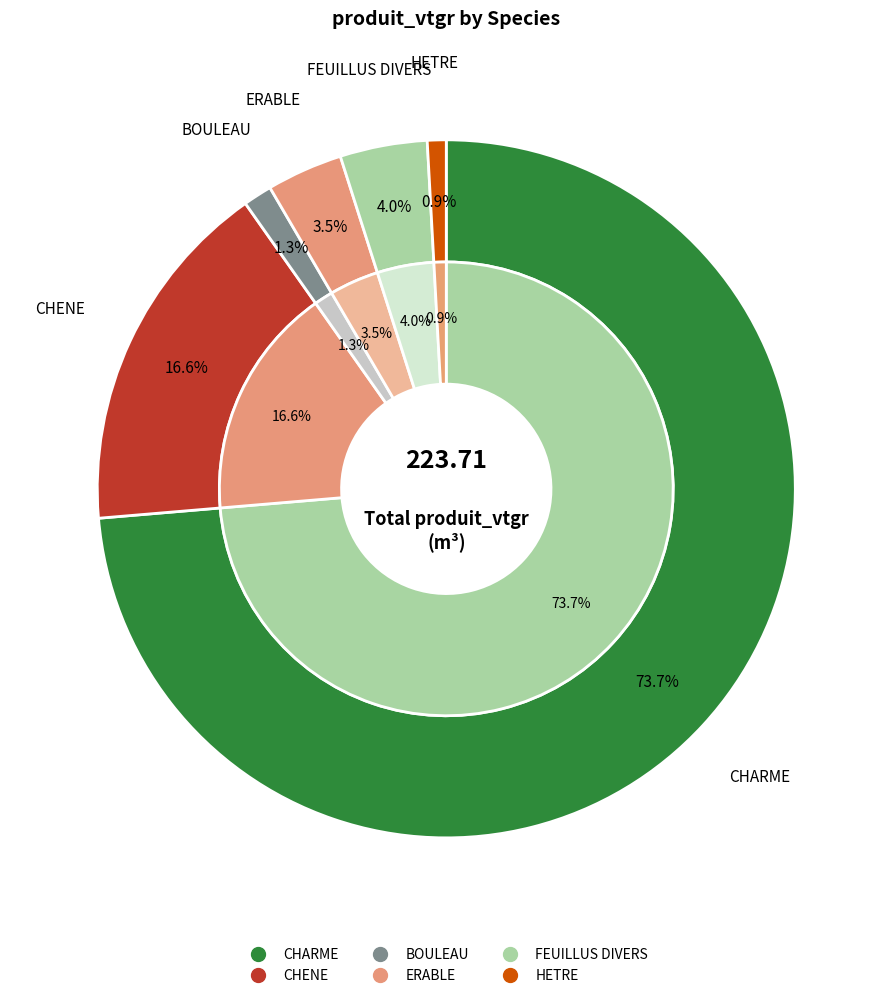

Rank the categories by value from lowest to highest.

HETRE, BOULEAU, ERABLE, FEUILLUS DIVERS, CHENE, CHARME